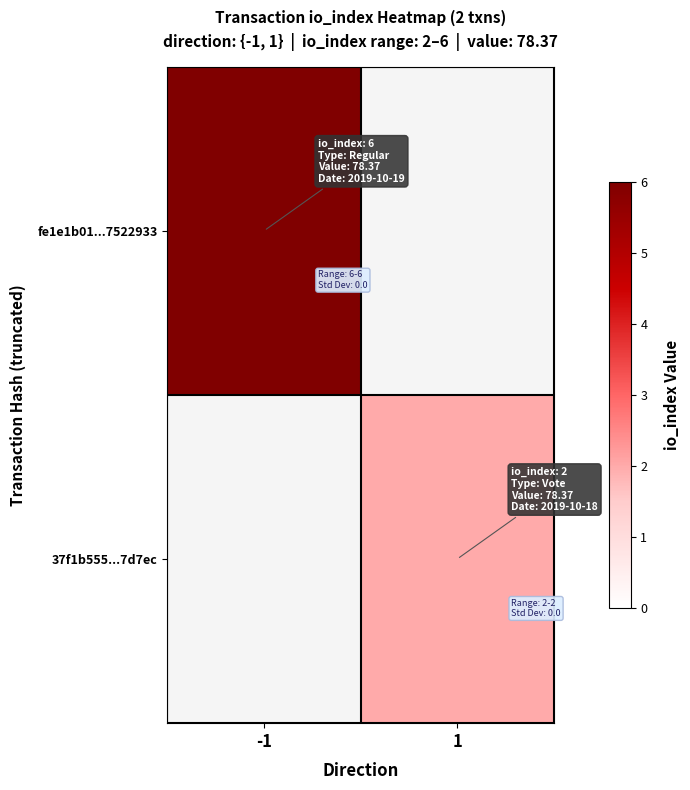

Rank the series at 1 from highest to lowest value.

fe1e1b01...7522933, 37f1b555...7d7ec